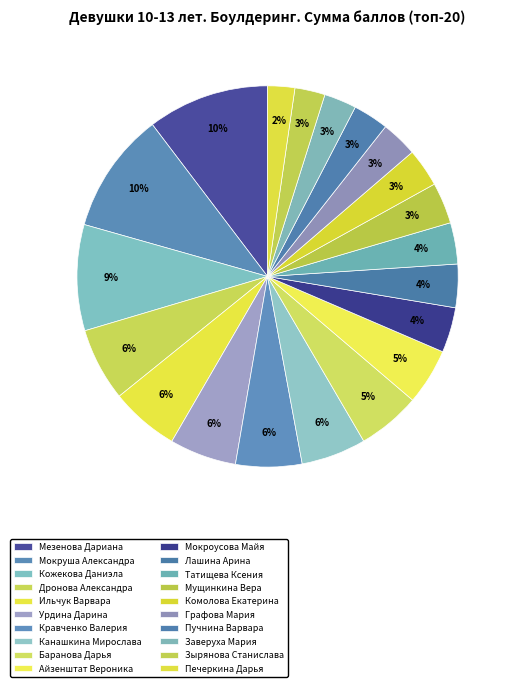

Count the number of slices in the pie.

20